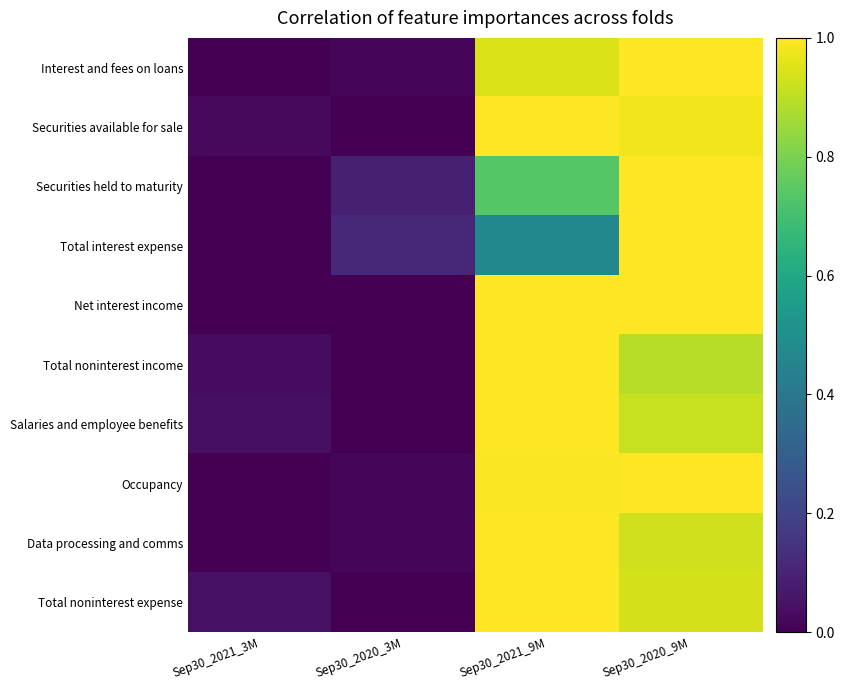

At which category is the sum across all series the highest?

Sep30_2020_9M